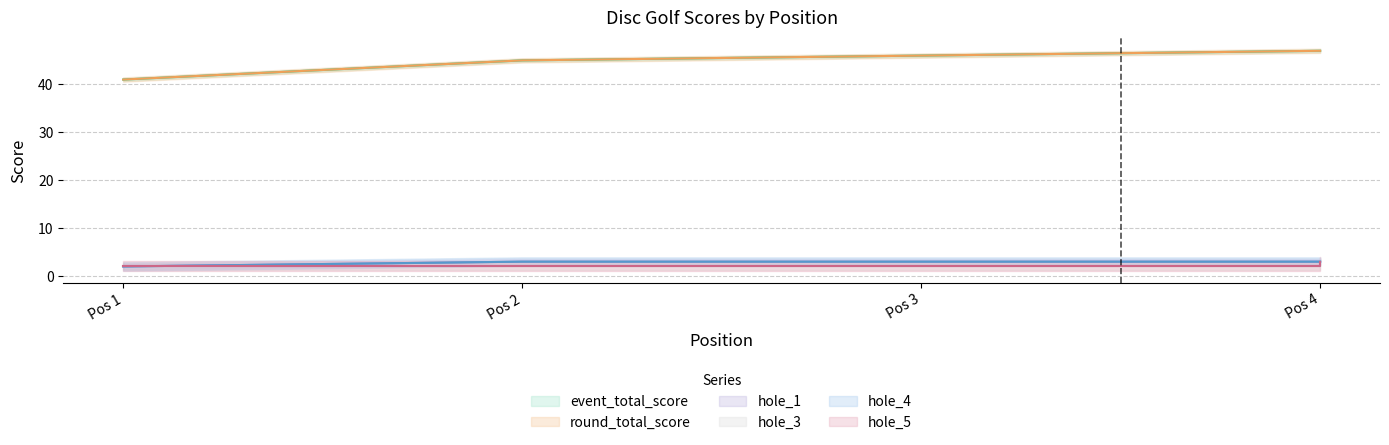

True or false: round_total_score and hole_1 cross at least once.

False